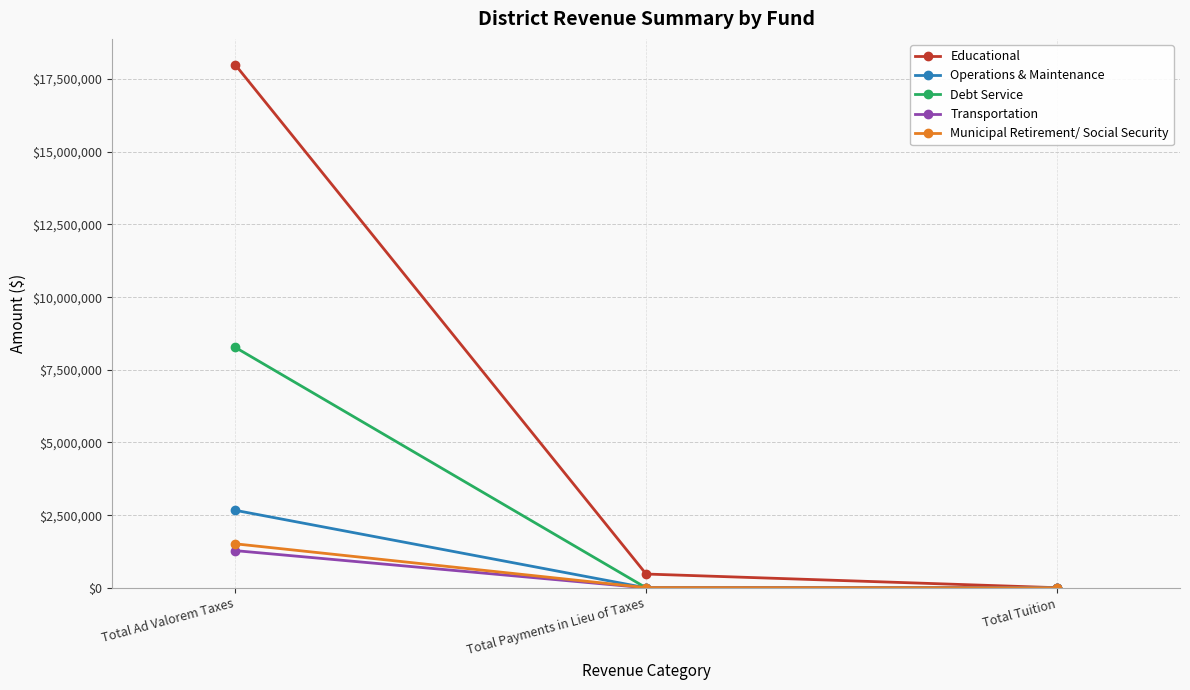

What is the difference between the maximum and minimum values in the Transportation series?

1279554.6